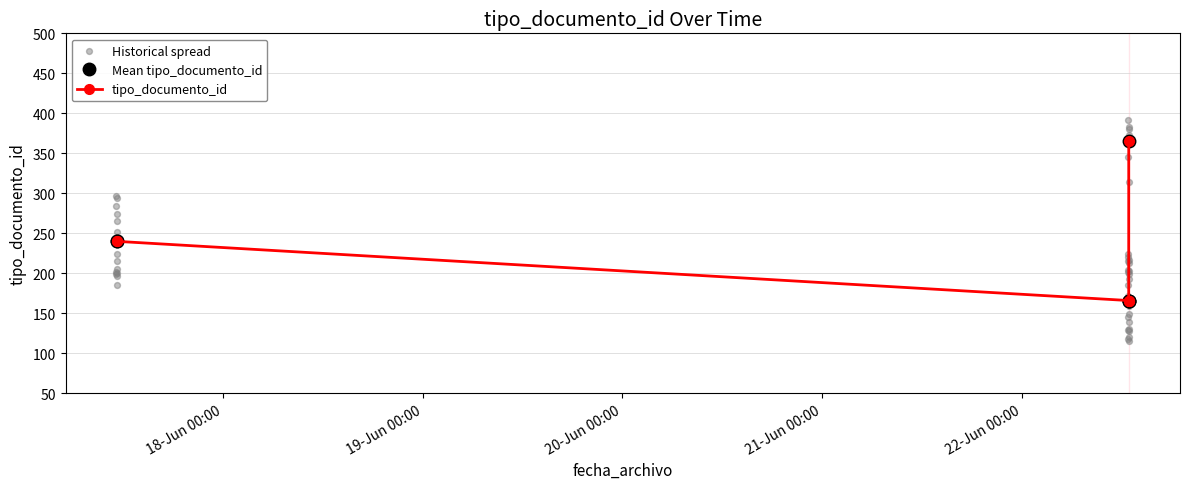

Approximately how many times larger is the value at 2022-06-22 12:51:26 compared to 2022-06-22 12:51:45?

0.5